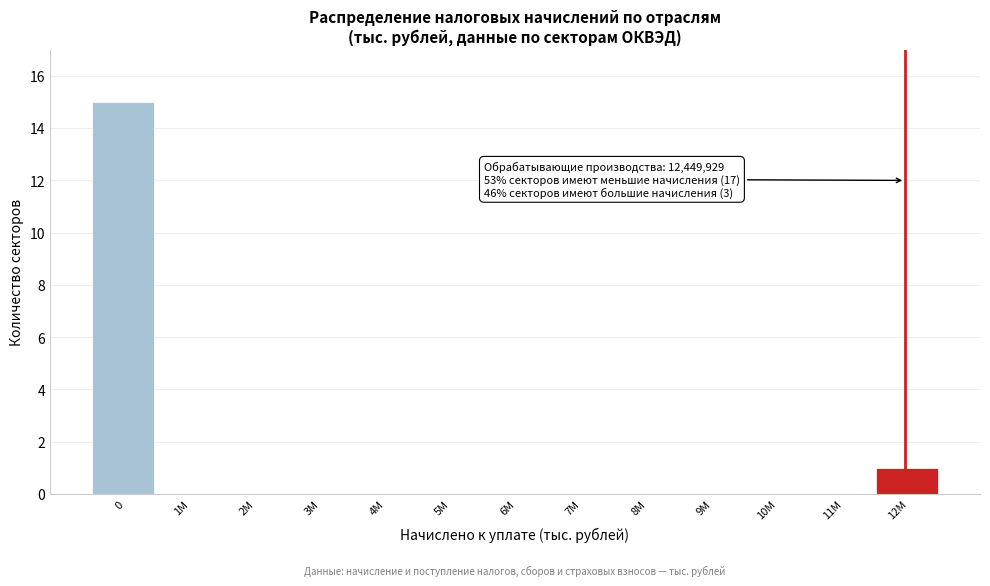

Reading right to left, what are all the values shown in this chart?

12M=1	11M=0	10M=0	9M=0	8M=0	7M=0	6M=0	5M=0	4M=0	3M=0	2M=0	1M=0	0=15